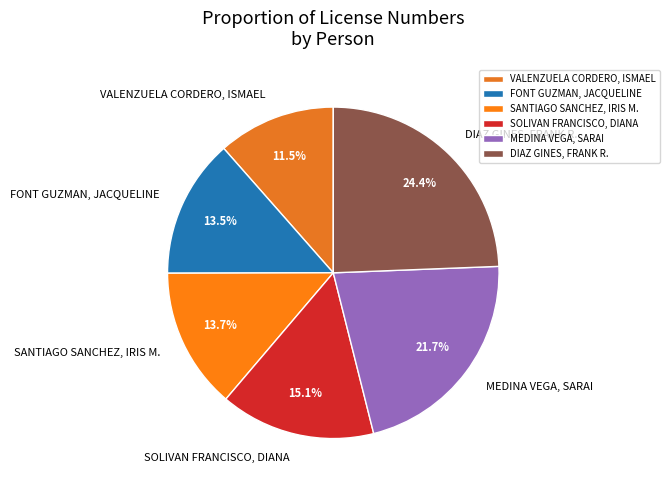

Is it true that SOLIVAN FRANCISCO, DIANA is 24% of the pie?

False